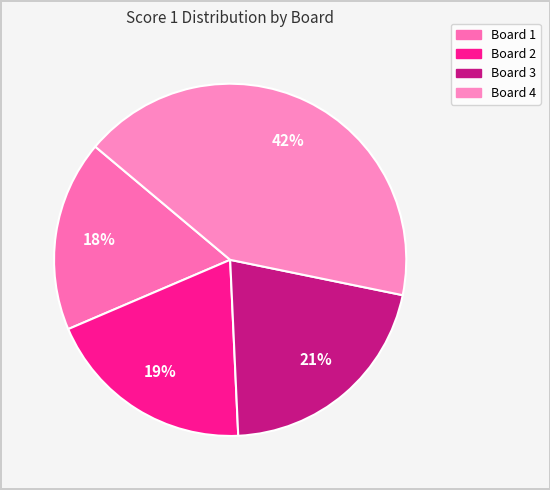

Rank the categories by value from highest to lowest.

Board 4, Board 3, Board 2, Board 1